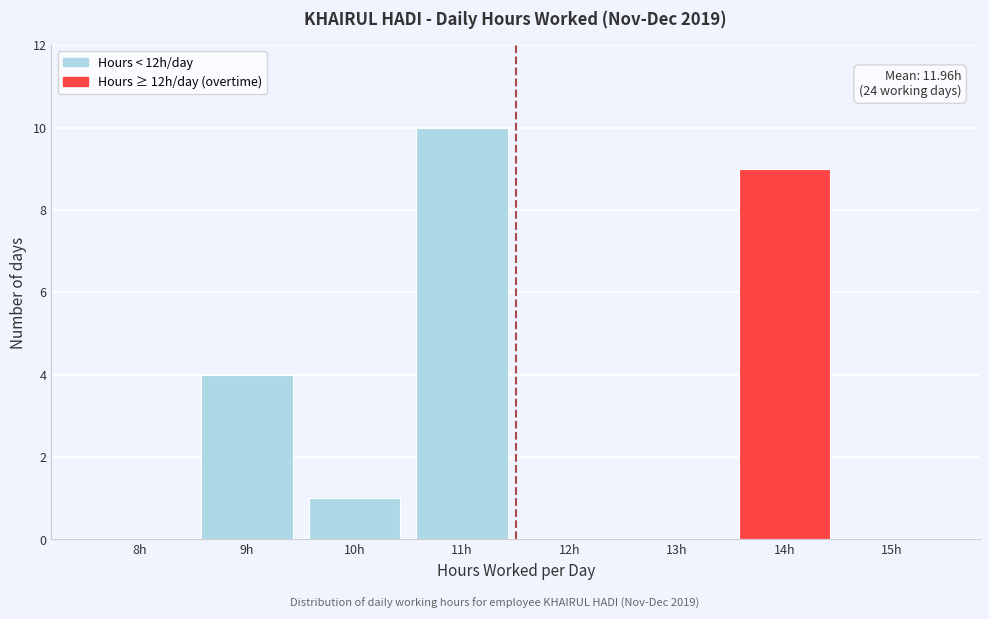

Reading right to left, list all the values displayed in this chart.

15h=0	14h=9	13h=0	12h=0	11h=10	10h=1	9h=4	8h=0